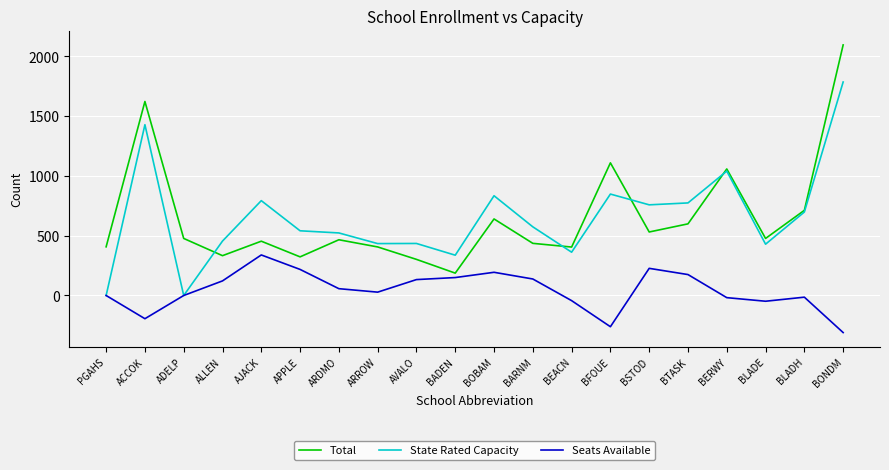

Between ADELP and APPLE, which series saw the biggest shift?

State Rated Capacity